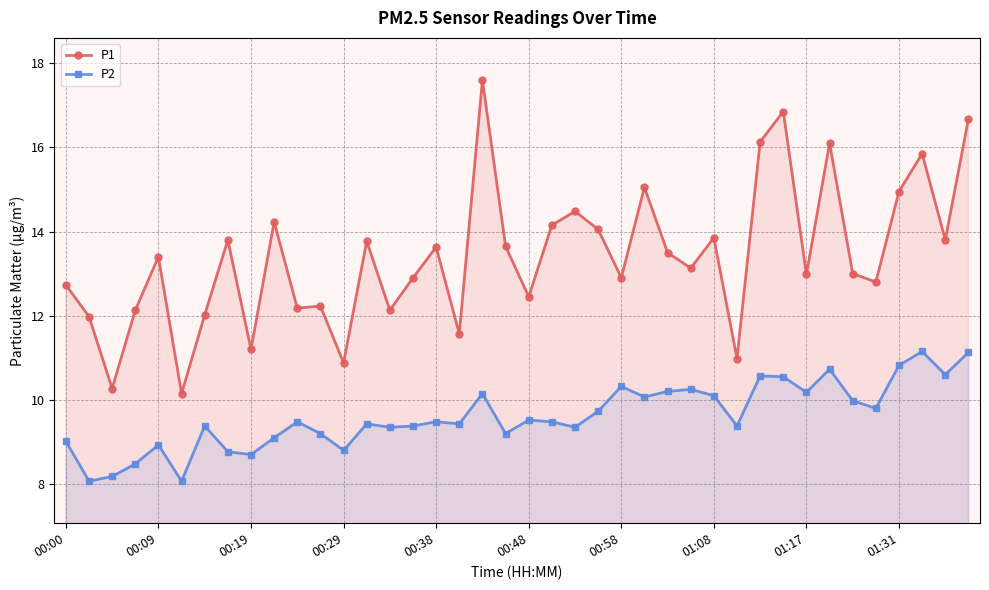

Which series has the largest total across all categories?

P1